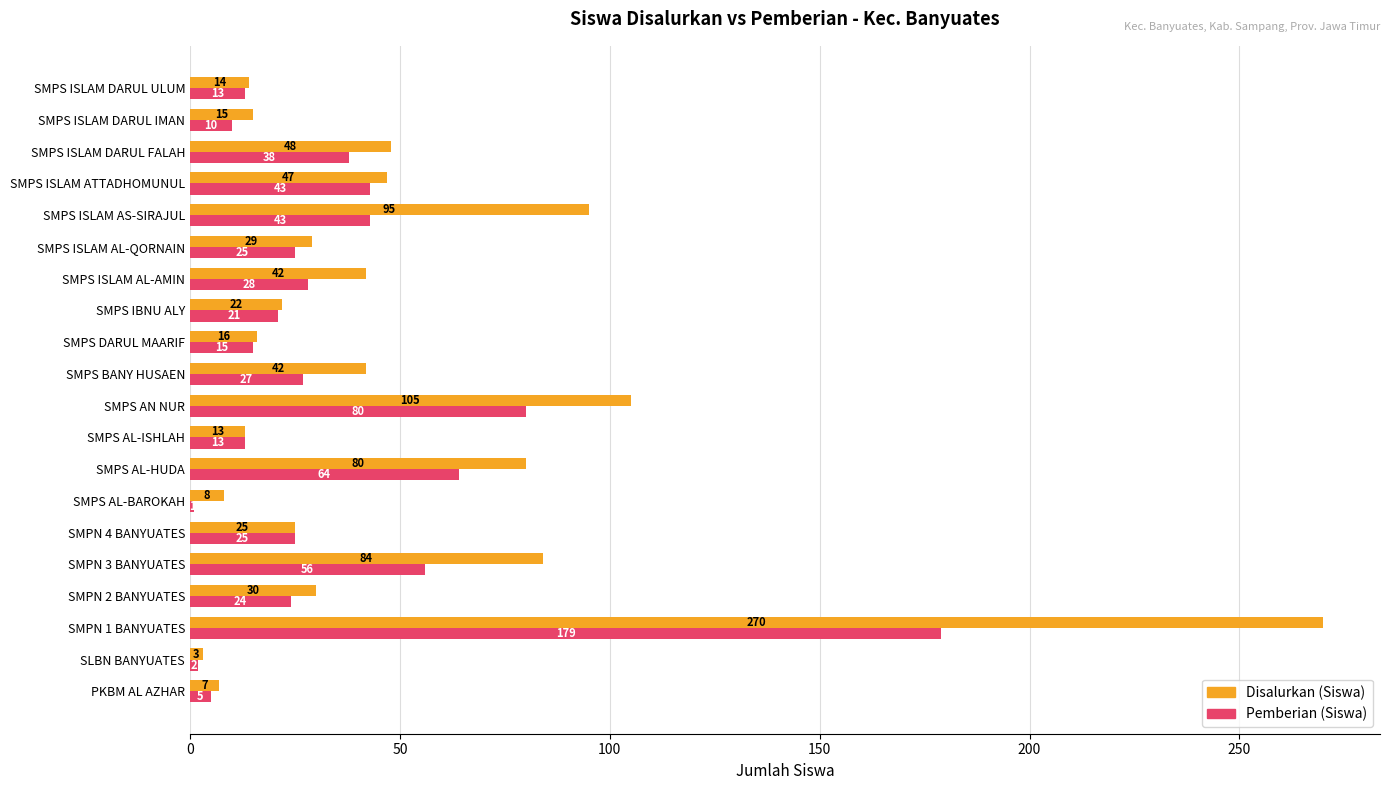

What is the maximum value shown in the chart?

270